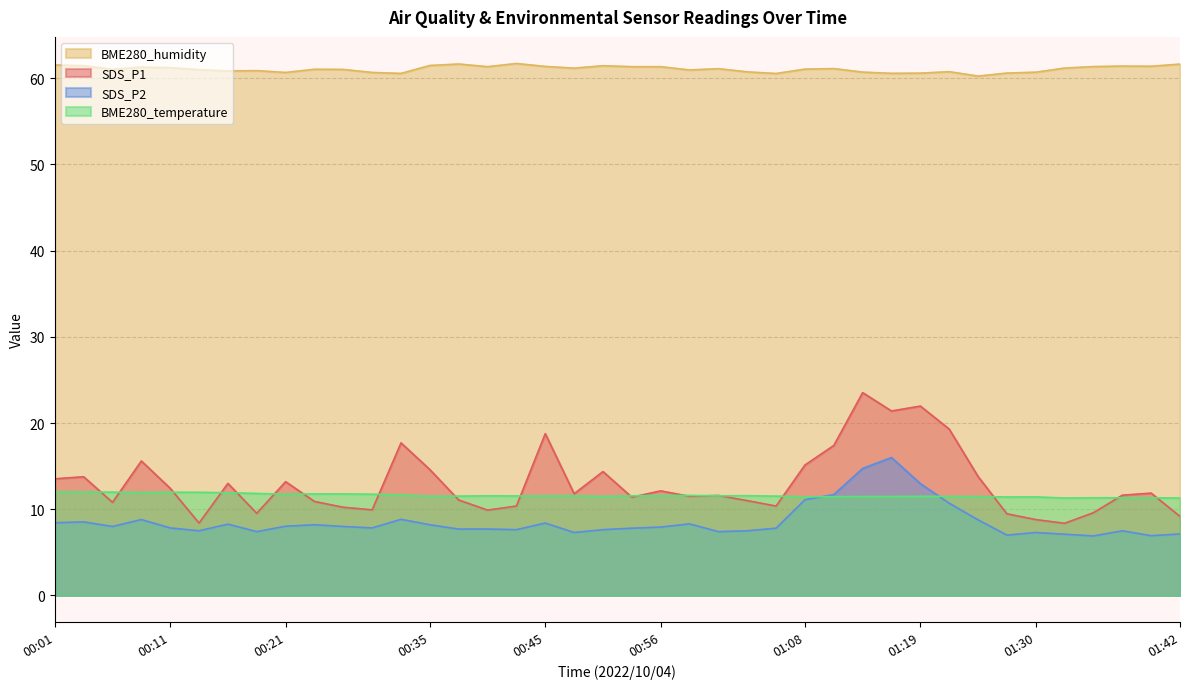

Count the number of data series in this chart.

4